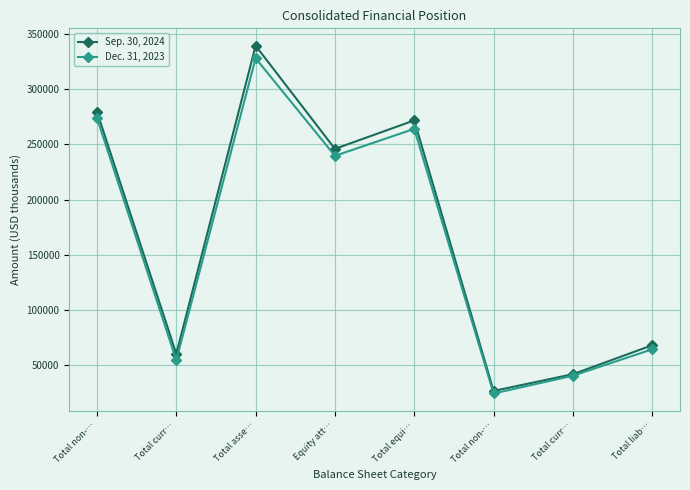

List the labels in order of Sep. 30, 2024 value, largest first.

Total asse…, Total non-…, Total equi…, Equity att…, Total liab…, Total curr…, Total curr…, Total non-…